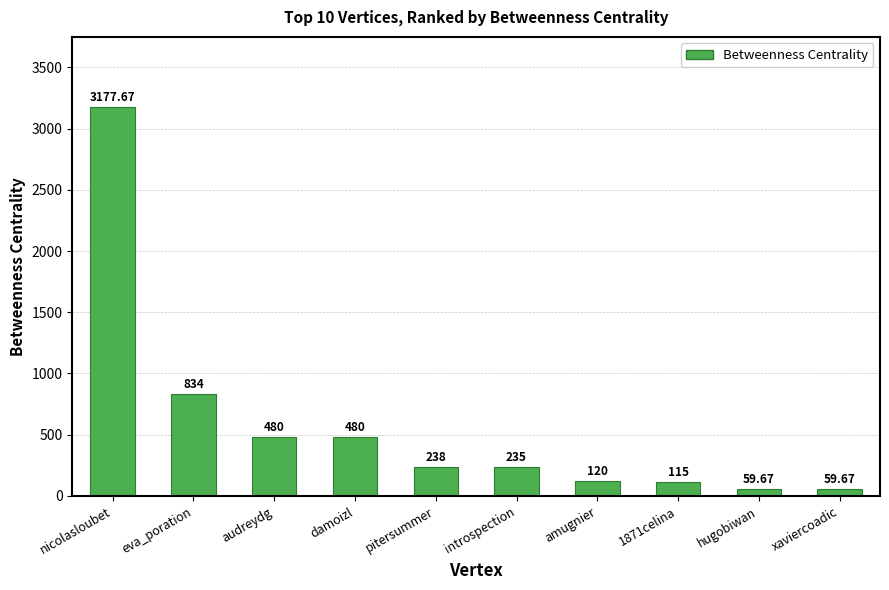

Which label corresponds to the largest value in the chart?

nicolasloubet